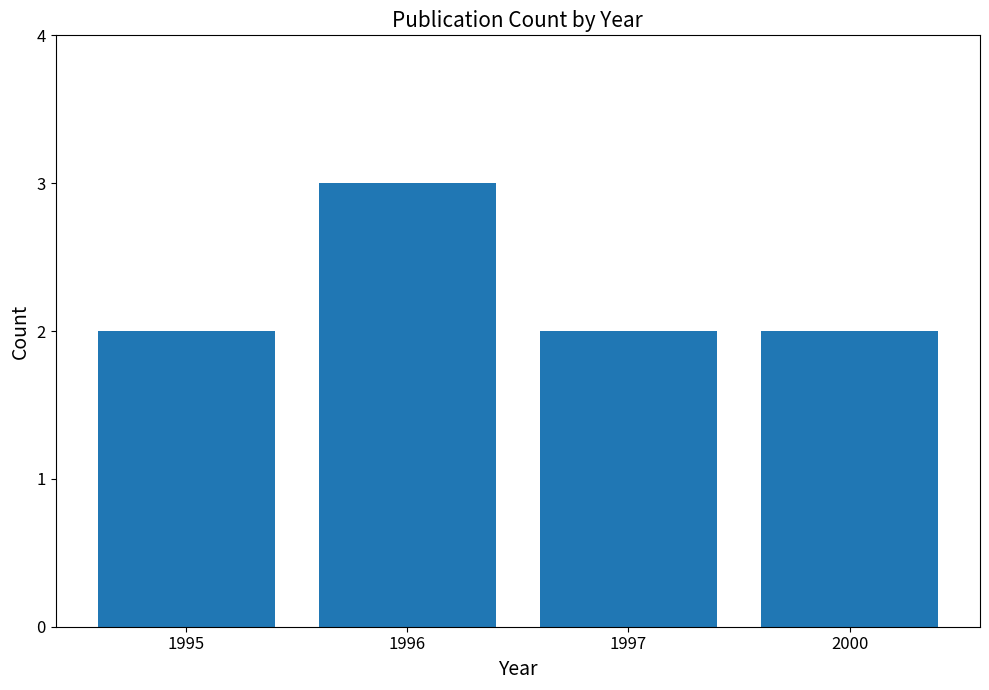

What is the maximum value shown in the chart?

3